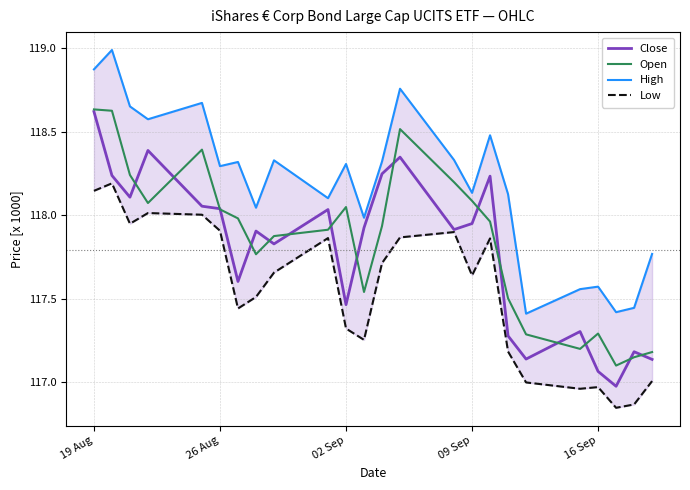

What is the average value of the Close series?

117.8